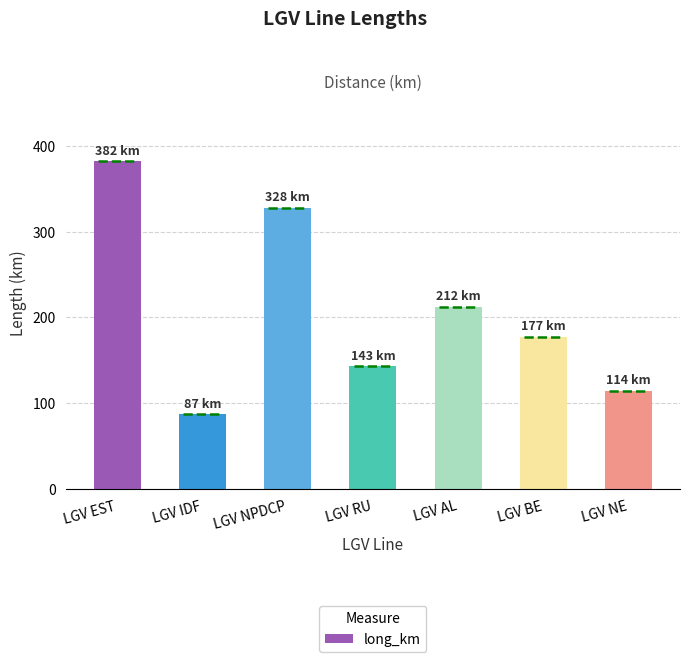

What position from the right is LGV IDF?

6